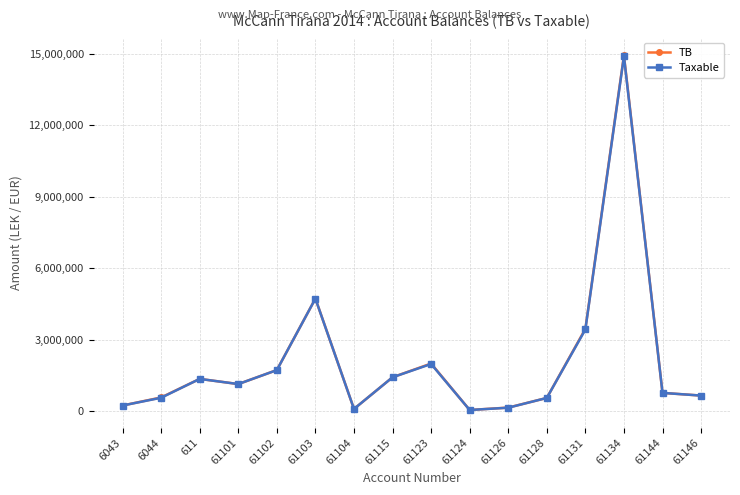

What is the minimum value for Taxable?

61813.2